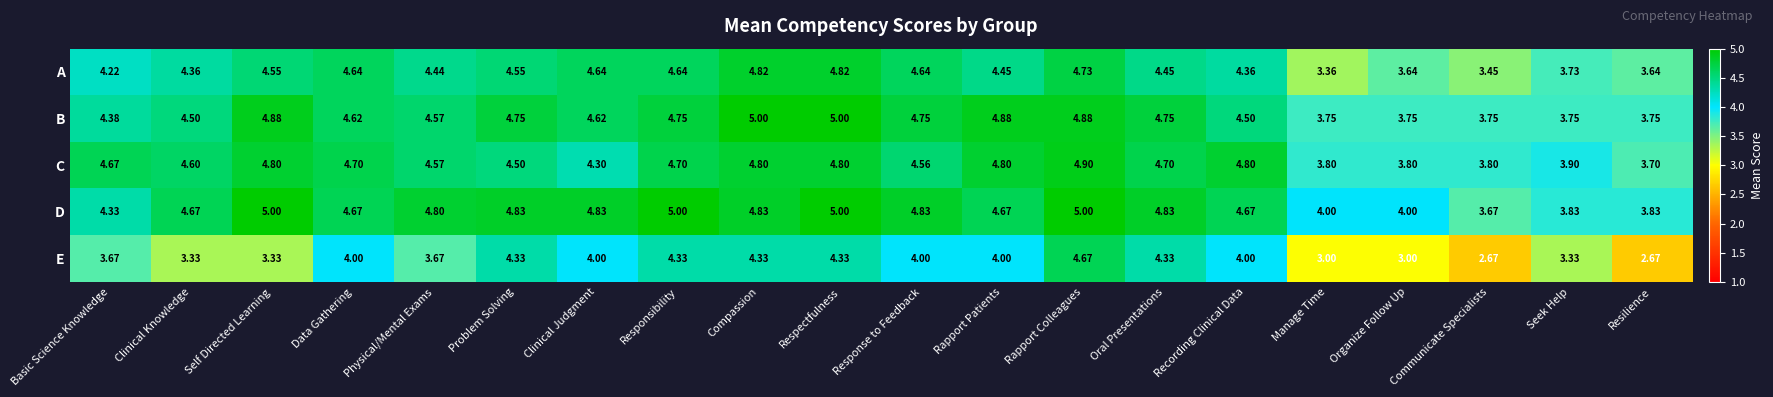

Between Rapport Colleagues and Communicate Specialists, which series saw the biggest shift?

E